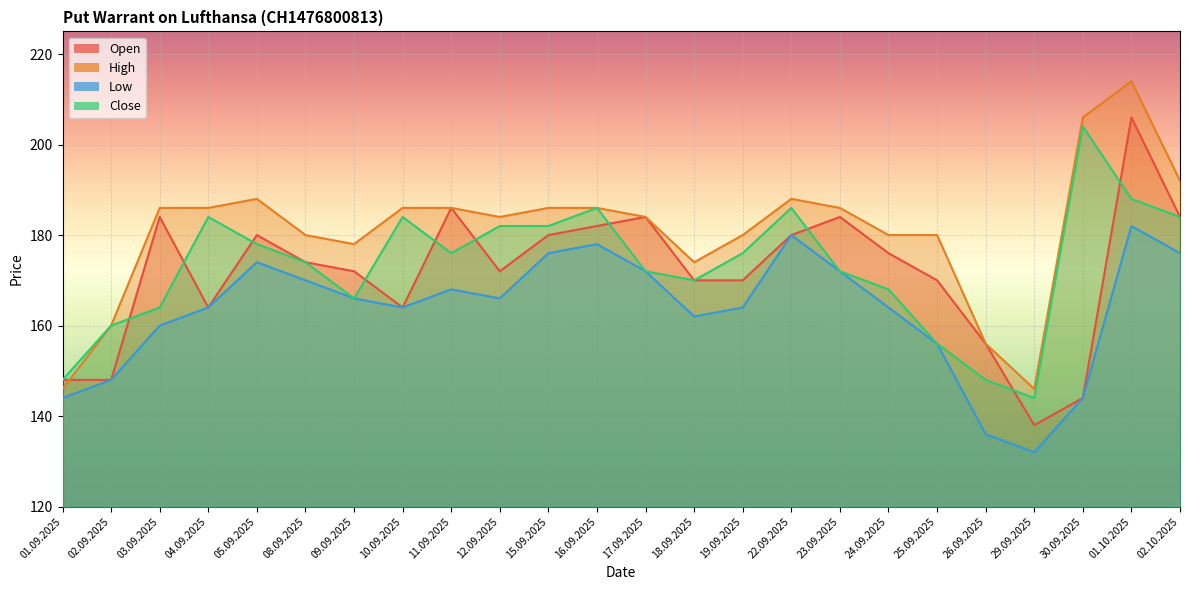

How many data points in Low are above 166?

10